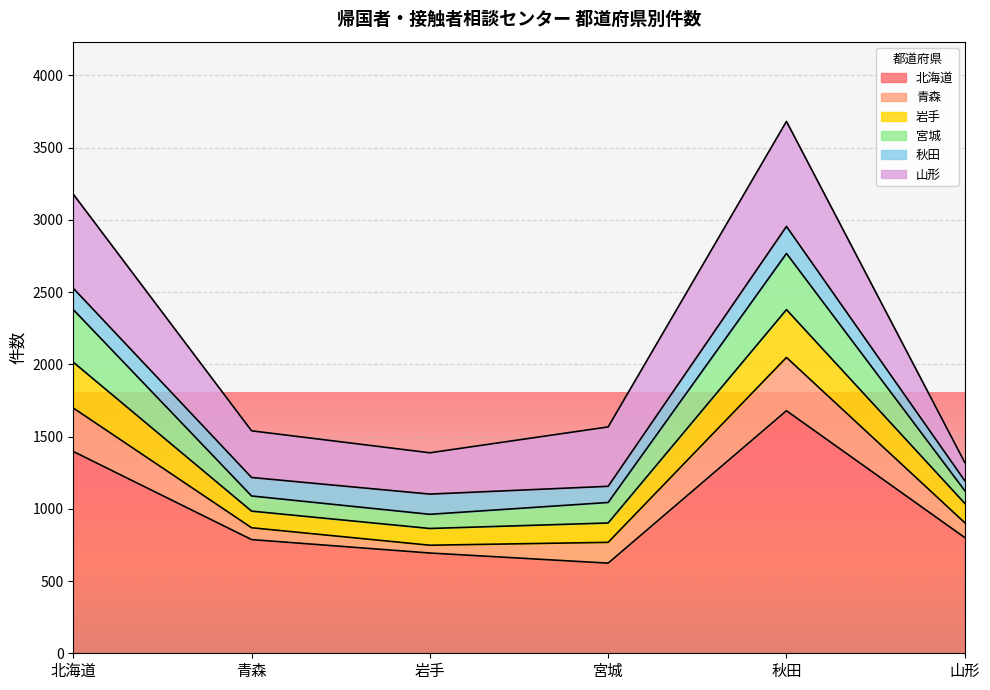

Does the chart display data point markers on the line(s)?

No